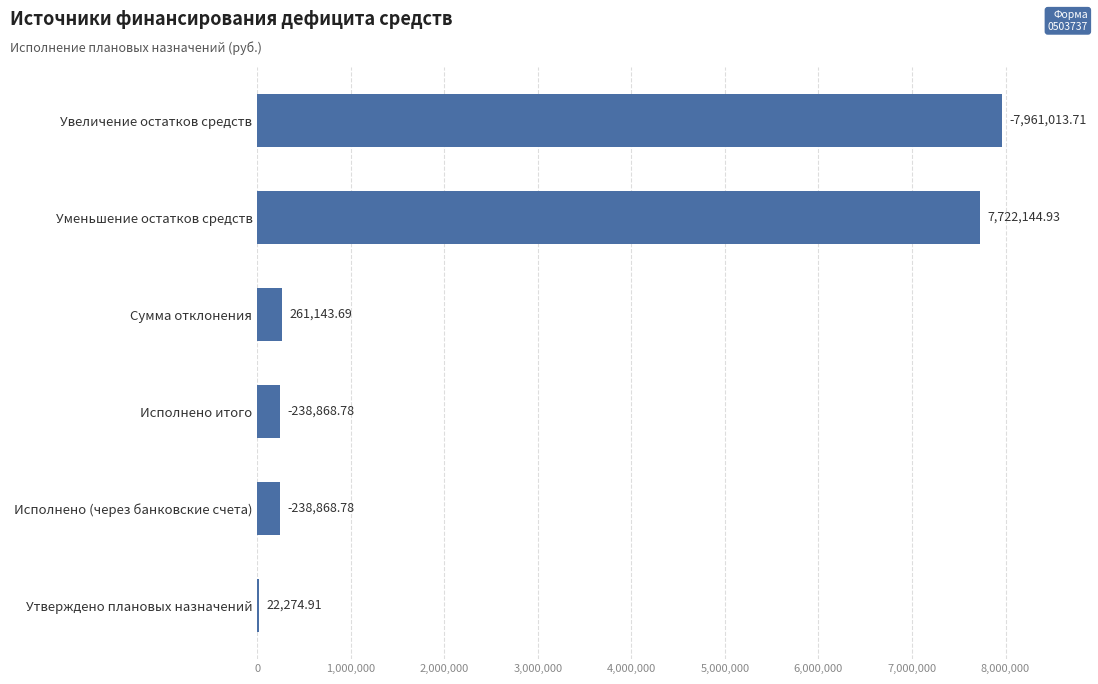

What is the greatest value displayed?

7961013.7